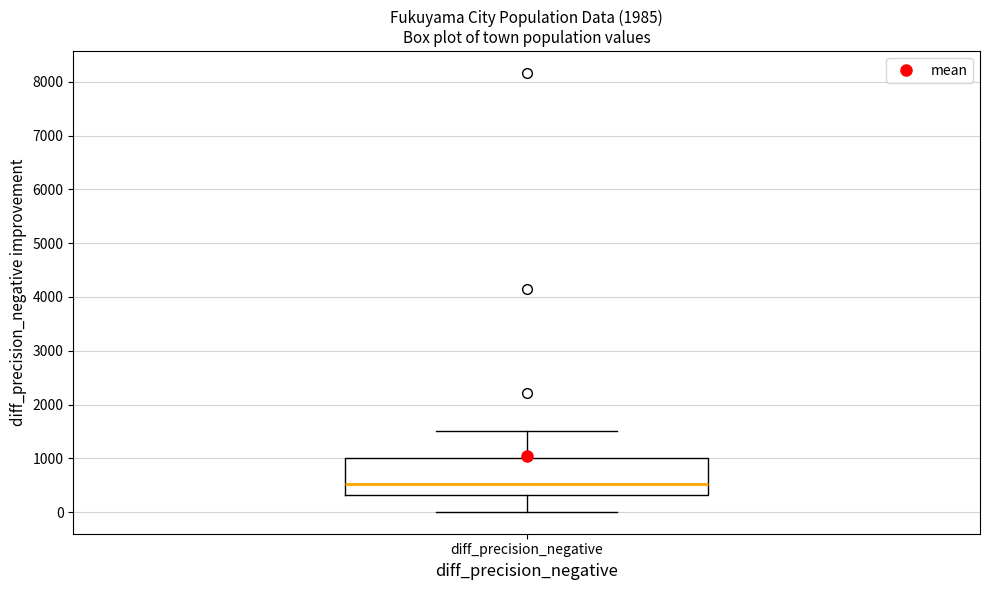

Where does the median line of the box for diff_precision_negative sit on the y-axis? The values are not printed on the chart, so give them approximately, as read against the axis.

500